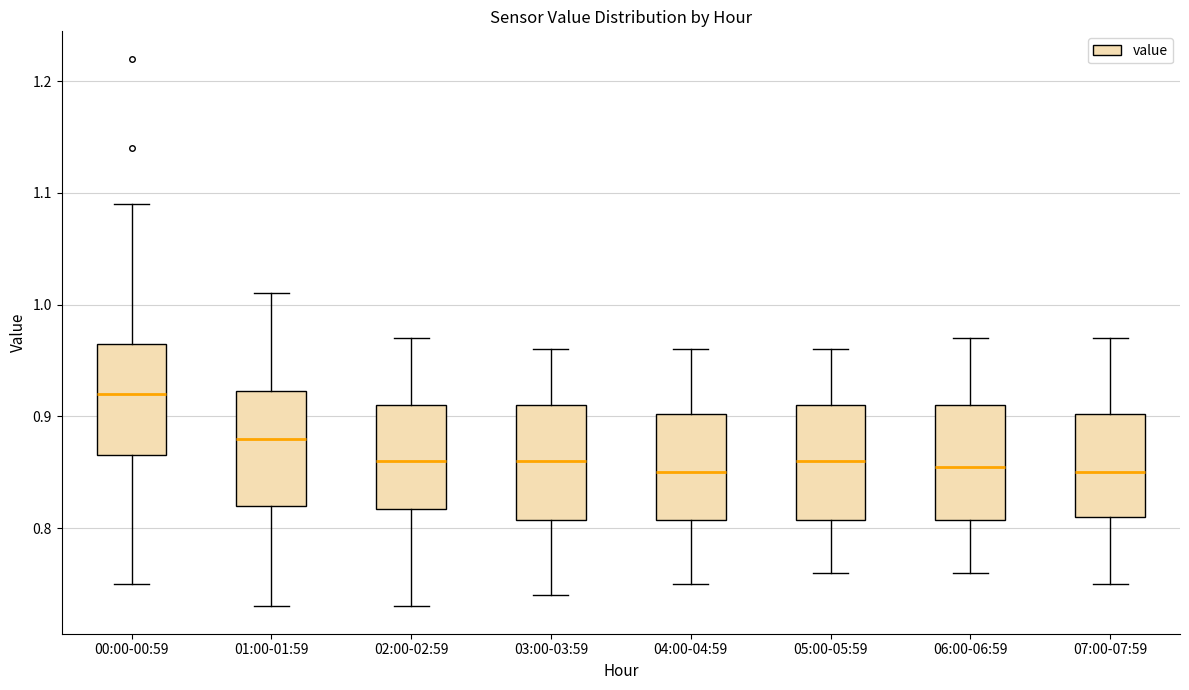

Reading left to right, transcribe this box plot: for each box, give where its median line is, the range the box spans, and where its two whiskers end, as read against the y-axis. The values are not printed on the chart, so give them approximately, as read against the axis.

00:00-00:59: median 0.92, box 0.87 to 0.97, whiskers 0.75 to 1.09
01:00-01:59: median 0.88, box 0.82 to 0.92, whiskers 0.73 to 1.01
02:00-02:59: median 0.86, box 0.82 to 0.91, whiskers 0.73 to 0.97
03:00-03:59: median 0.86, box 0.81 to 0.91, whiskers 0.74 to 0.96
04:00-04:59: median 0.85, box 0.81 to 0.90, whiskers 0.75 to 0.96
05:00-05:59: median 0.86, box 0.81 to 0.91, whiskers 0.76 to 0.96
06:00-06:59: median 0.86, box 0.81 to 0.91, whiskers 0.76 to 0.97
07:00-07:59: median 0.85, box 0.81 to 0.90, whiskers 0.75 to 0.97